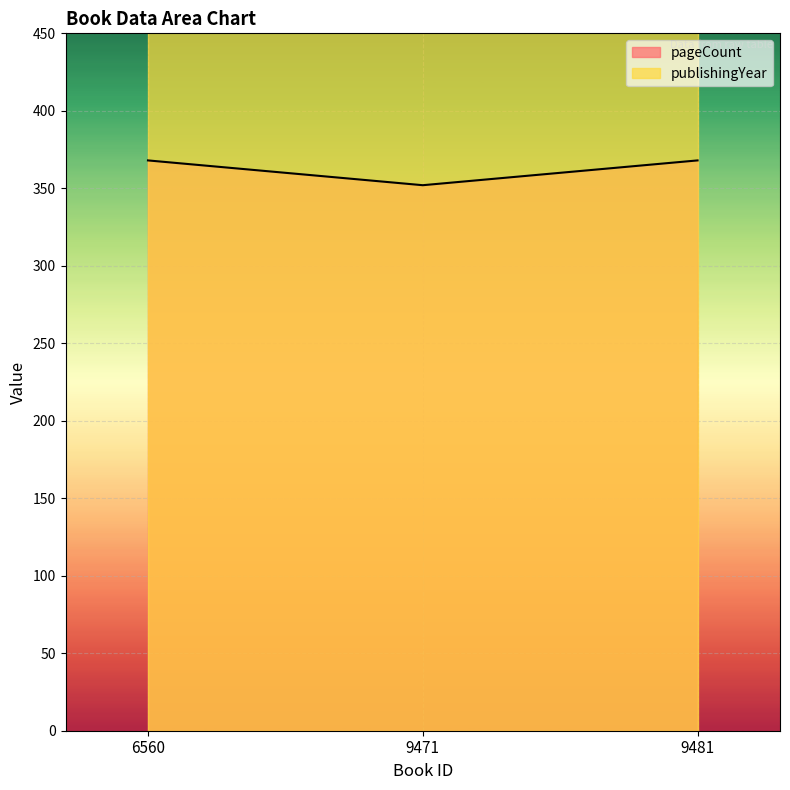

What is the highest value of the pageCount series?

368